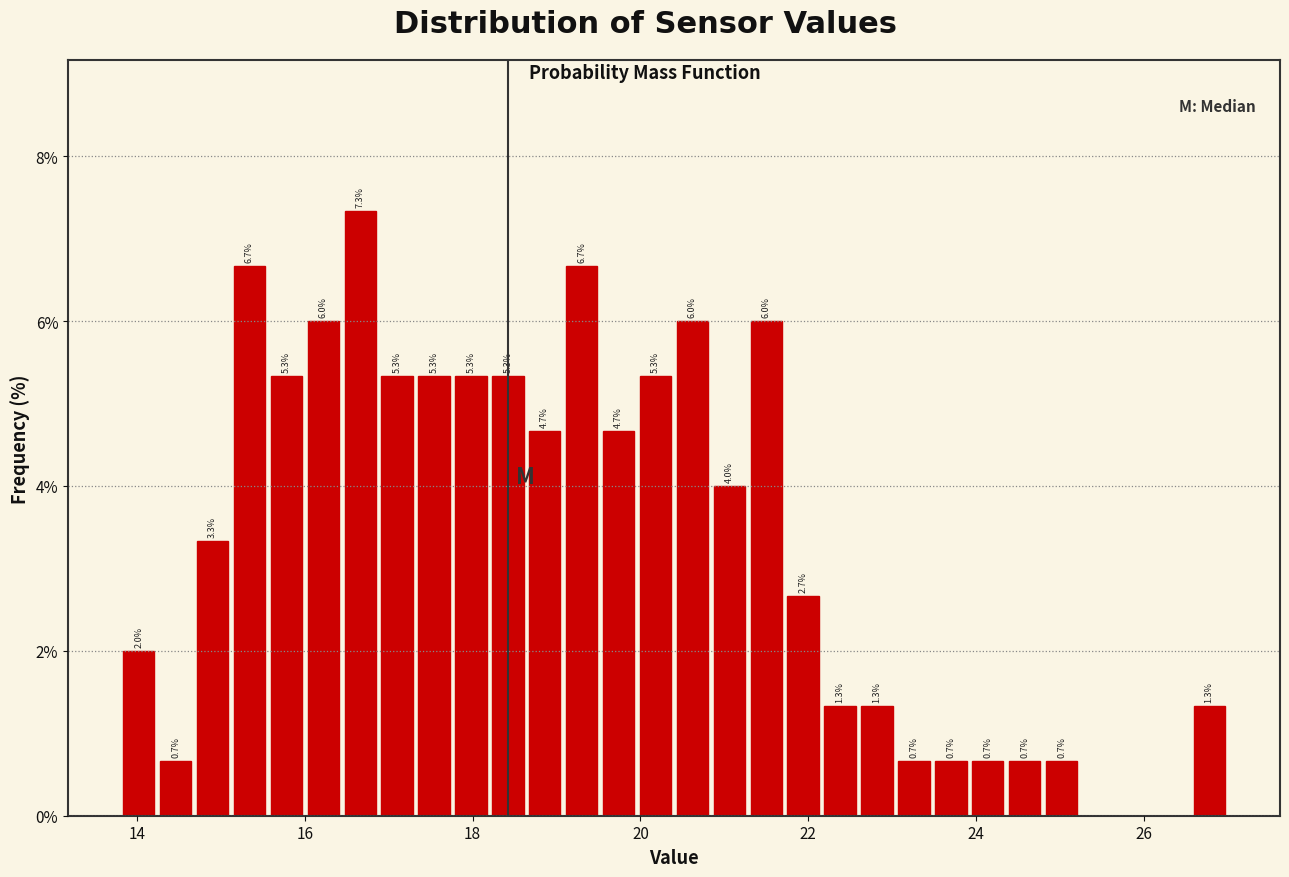

Read against the x-axis, roughly where is the centre of the tallest bar?

16.6